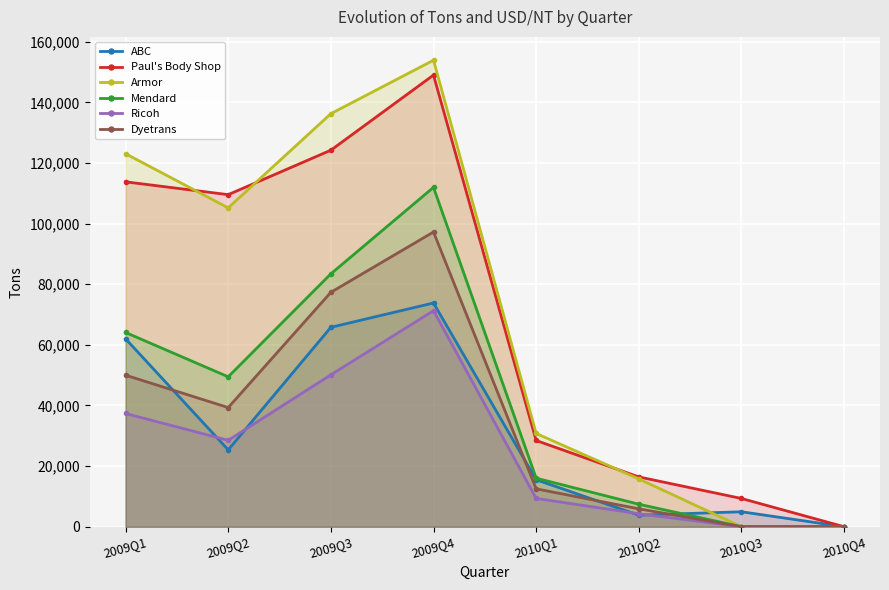

What is the approximate value of Ricoh at 2010Q2?

4274.9